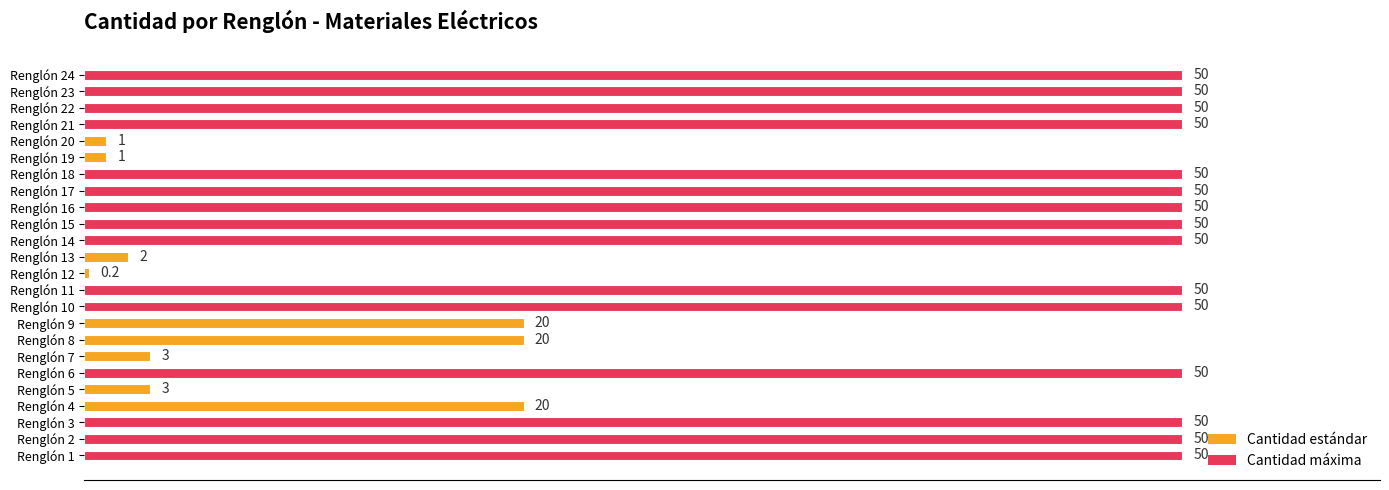

What is the sum of the values at Renglón 15 and Renglón 5?

53.0